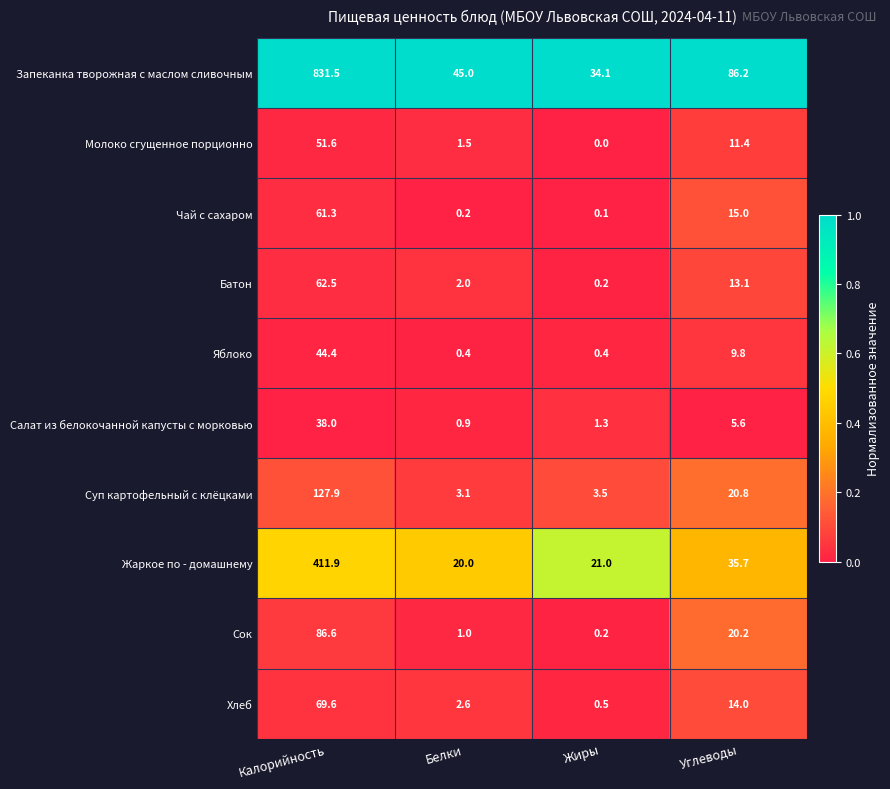

The value of Хлеб at Жиры is 0.5. True or false?

True